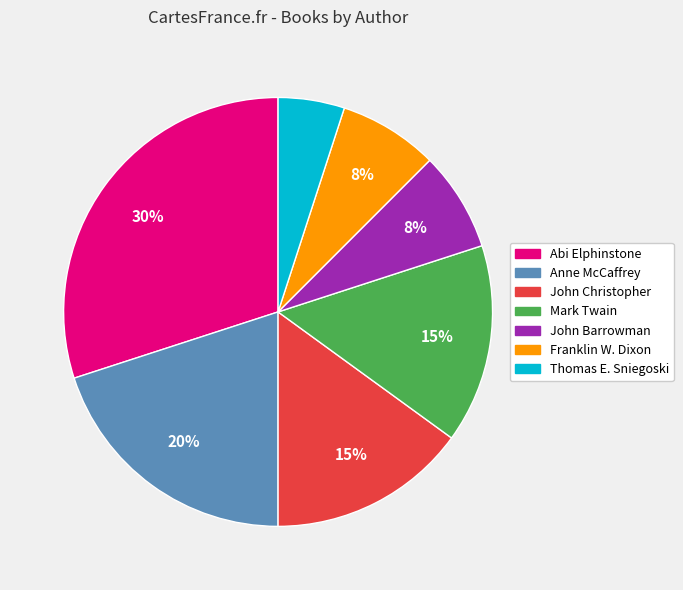

To the nearest percent, what is the difference between the largest and smallest slice percentages?

25%